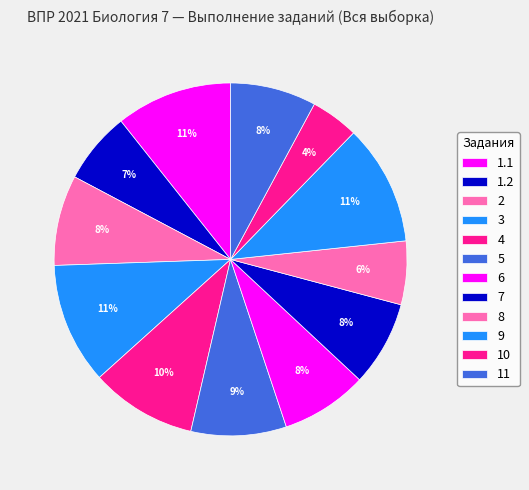

Rank the categories by value from lowest to highest.

10, 8, 1.2, 7, 11, 6, 2, 5, 4, 1.1, 9, 3